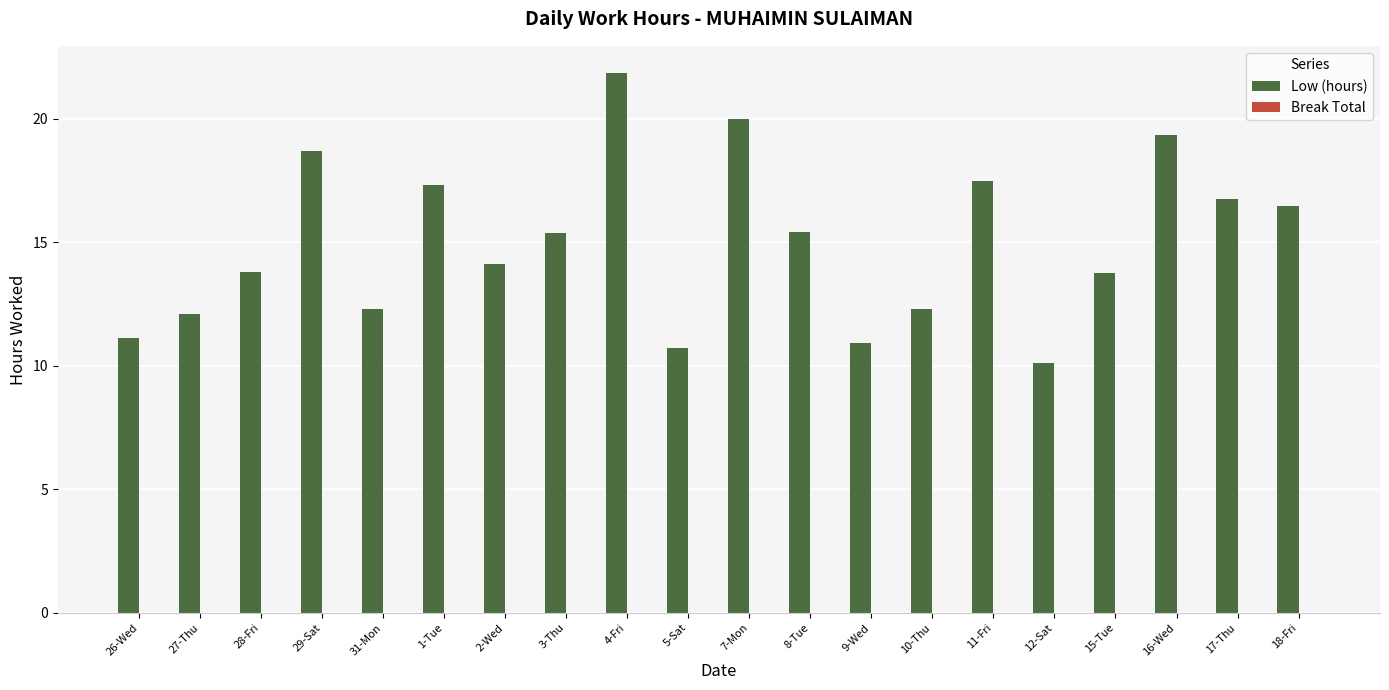

Are the bars horizontal?

No